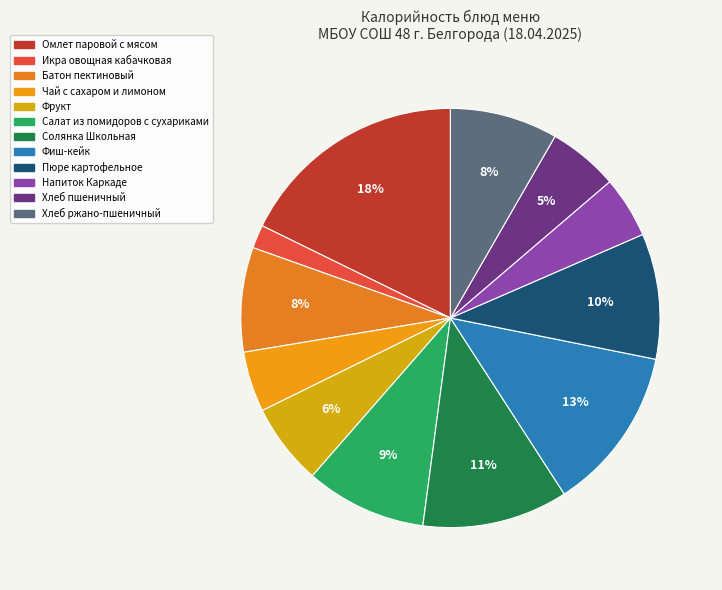

To the nearest percent, what portion does Салат из помидоров с сухариками represent?

9%